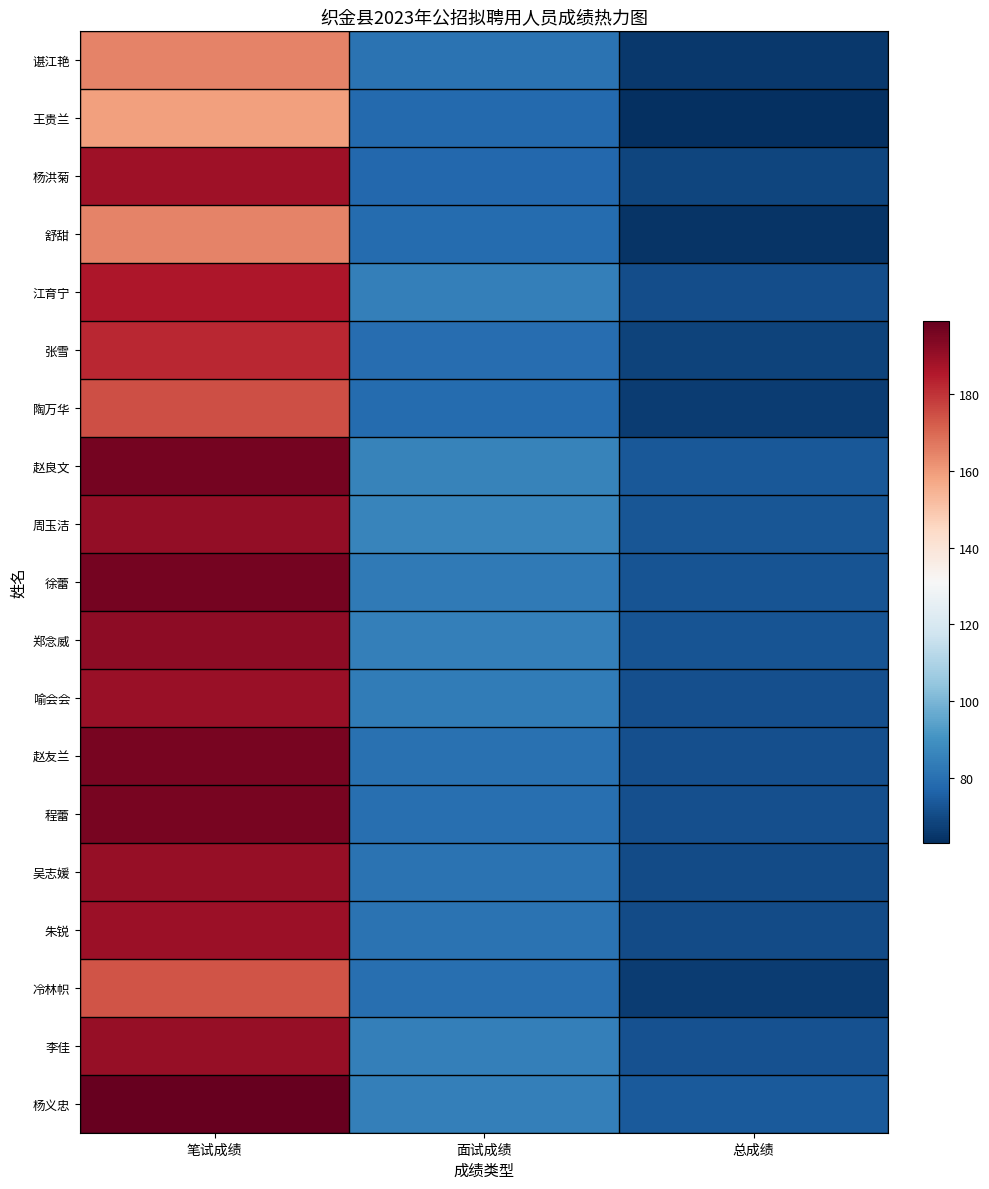

Which series has the largest total across all categories?

杨义忠